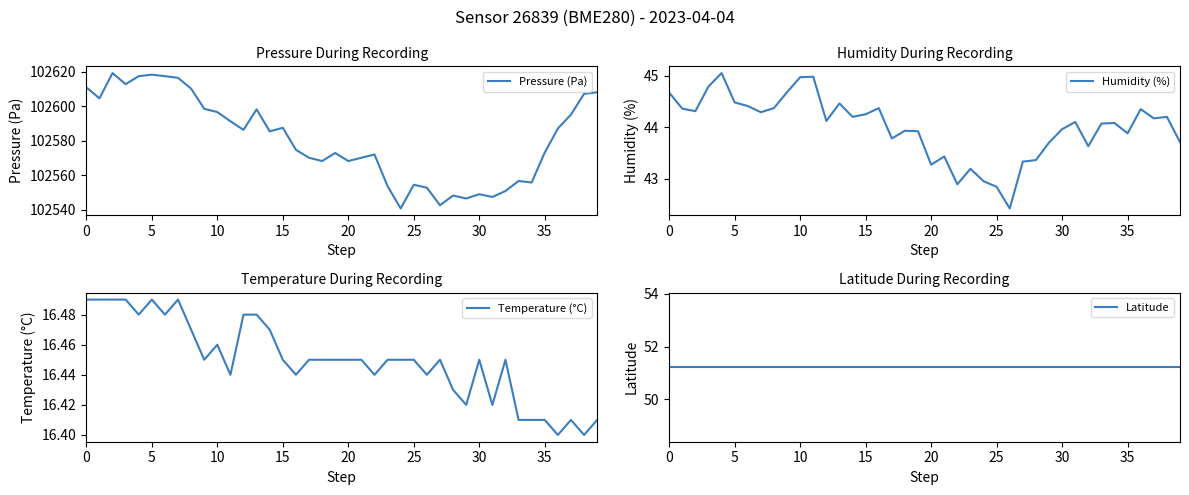

What is the difference between the Humidity (%) values at 16 and 25?

1.5